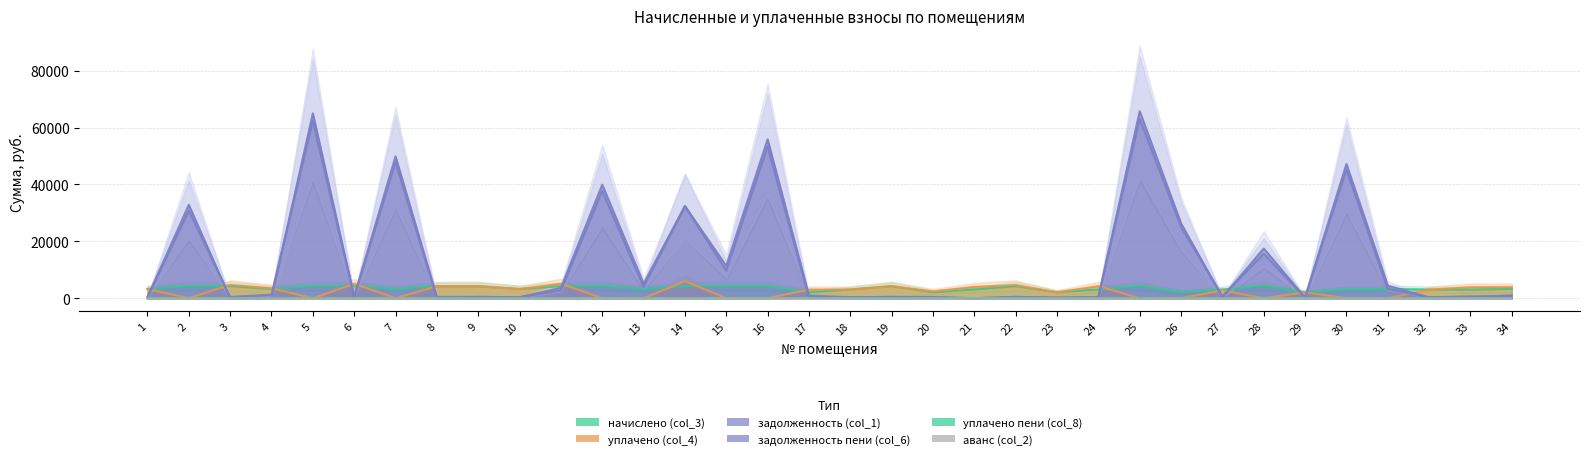

Reading left to right, what are all the values shown in this chart?

задолженность (col_1): 1=362.8	2=30728.5	3=473.4	4=1245.6	5=62342.3	6=473.4	7=47818.9	8=0.0	9=473.5	10=362.8	11=2727.0	12=37661.6	13=3940.2	14=32408.9	15=9715.1	16=53342.8	17=241.0	18=341.9	19=473.2	20=467.2	21=0.0	22=472.9	23=233.2	24=335.1	25=63049.5	26=25099.0	27=681.6	28=15634.9	29=234.0	30=45242.7	31=3253.2	32=339.5	33=669.7	34=729.8
задолженность пени (col_6): 1=362.8	2=32836.5	3=0.0	4=81.7	5=65017.9	6=473.4	7=49877.4	8=468.8	9=473.5	10=362.8	11=3665.6	12=39926.6	13=5135.2	14=32394.6	15=11384.5	16=55883.6	17=945.7	18=341.9	19=473.2	20=233.6	21=0.0	22=472.9	23=233.2	24=341.4	25=65755.4	26=26334.9	27=340.9	28=17490.0	29=234.0	30=47184.4	31=4434.6	32=339.5	33=335.1	34=1035.3
начислено (col_3): 1=3265.5	2=4211.3	3=4260.5	4=3262.7	5=4222.4	6=4260.5	7=3261.3	8=4218.9	9=4261.2	10=3265.5	11=4223.8	12=4261.9	13=3278.0	14=4241.8	15=4260.5	16=4261.2	17=2102.5	18=3076.7	19=4259.2	20=2102.5	21=3072.6	22=4256.4	23=2098.3	24=3072.6	25=4270.2	26=2109.4	27=3067.0	28=4399.3	29=2106.0	30=3064.2	31=3291.8	32=3055.2	33=3013.7	34=3284.2
уплачено пени (col_8): 1=0.0	2=0.0	3=0.0	4=18.8	5=0.0	6=7.2	7=0.0	8=1.3	9=0.0	10=0.0	11=0.0	12=0.0	13=0.0	14=0.0	15=0.0	16=0.0	17=142.2	18=0.0	19=0.0	20=2.1	21=10.6	22=2.8	23=0.0	24=21.9	25=0.0	26=0.0	27=0.7	28=0.0	29=0.0	30=0.0	31=0.0	32=0.0	33=14.4	34=20.9
уплачено (col_4): 1=3226.9	2=0.0	3=4683.6	4=3509.5	5=0.0	6=5056.3	7=0.0	8=4169.1	9=4210.9	10=3226.9	11=5078.0	12=0.0	13=0.0	14=6000.0	15=0.0	16=0.0	17=3047.0	18=3040.4	19=4208.8	20=2404.0	21=3987.9	22=4628.7	23=2073.6	24=4256.6	25=0.0	26=0.0	27=2726.2	28=0.0	29=2081.1	30=0.0	31=0.0	32=3019.1	33=3876.5	34=3890.1
аванс (col_2): 1=0.0	2=0.0	3=0.0	4=0.0	5=0.0	6=0.0	7=0.0	8=0.2	9=0.0	10=0.0	11=0.0	12=0.0	13=0.0	14=0.0	15=0.0	16=0.0	17=0.0	18=0.0	19=0.0	20=0.0	21=0.0	22=0.0	23=0.0	24=0.0	25=0.0	26=0.0	27=0.0	28=0.0	29=0.0	30=0.0	31=0.0	32=0.0	33=0.0	34=0.0